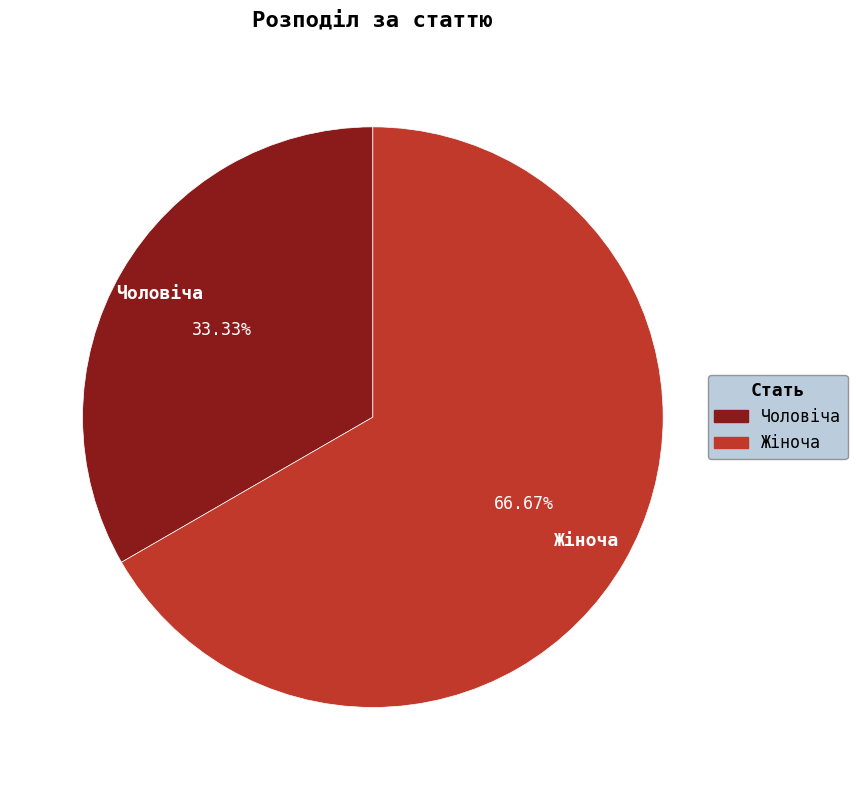

Count the number of slices in the pie.

2